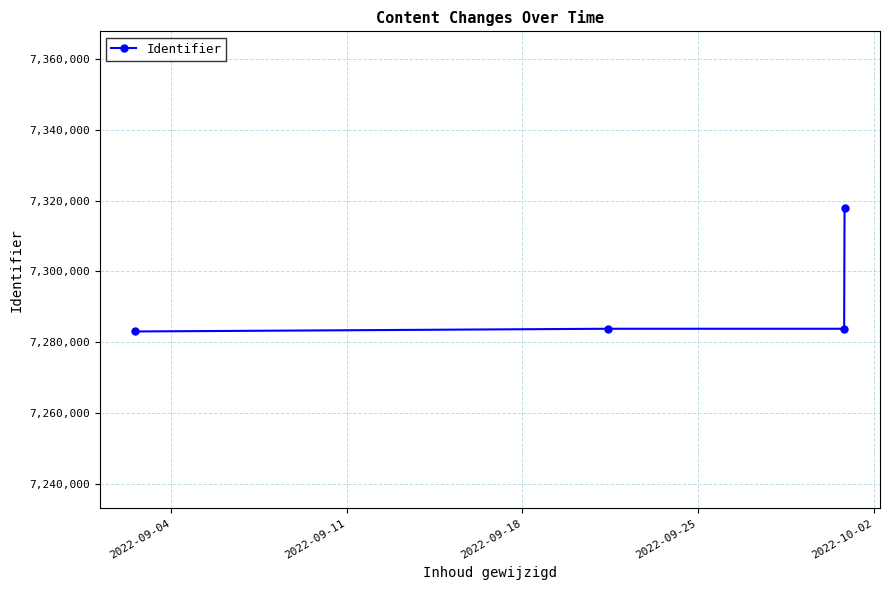

What is the average value?

7292090